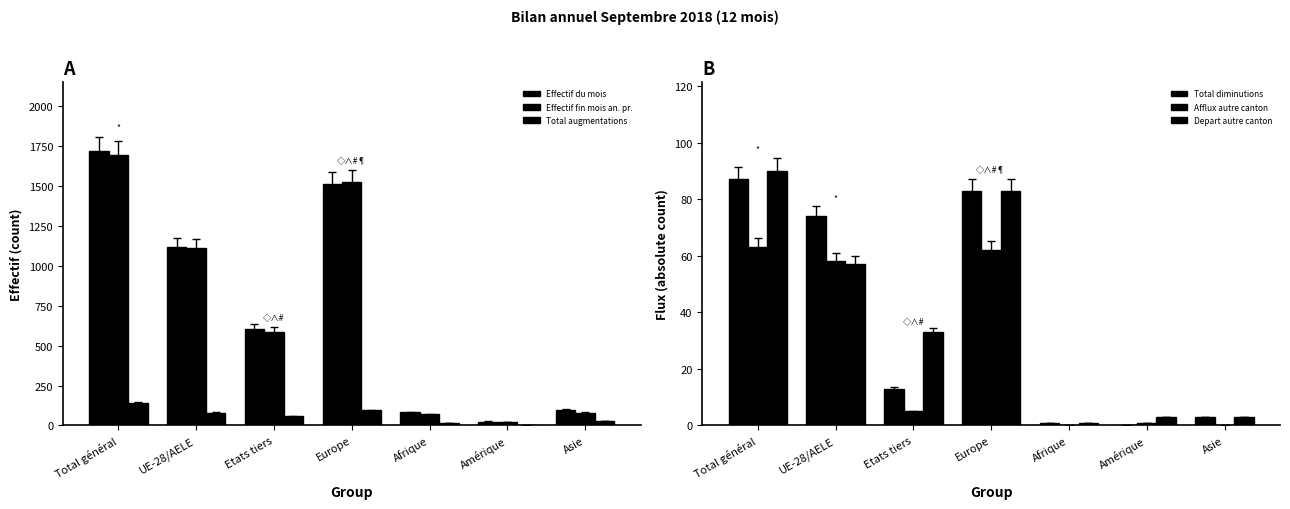

At which category is the sum across all series the highest?

Total général